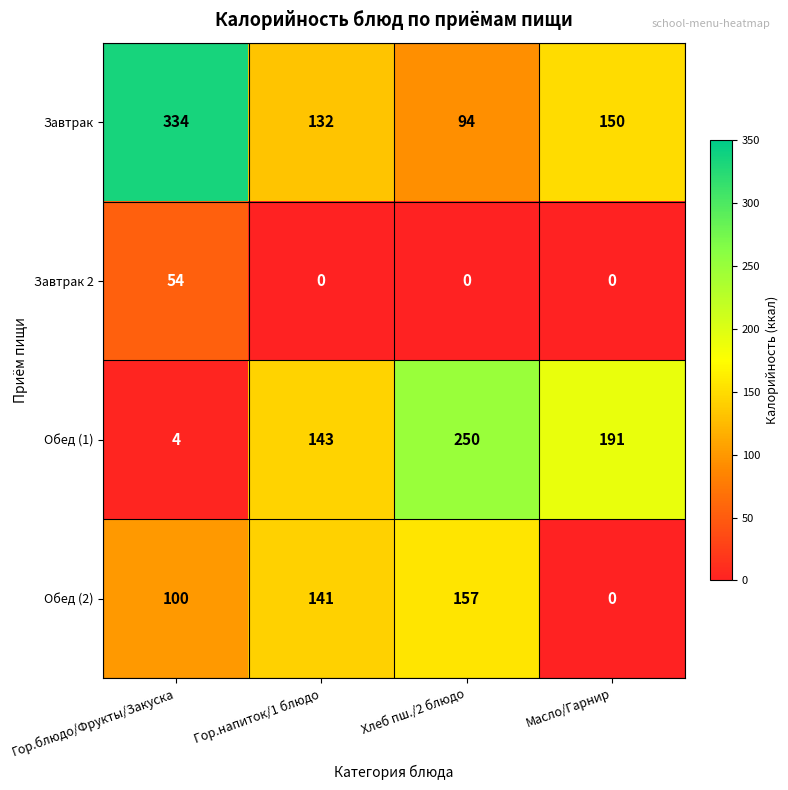

List the series in order of their peak value, lowest first.

Завтрак 2, Обед (2), Обед (1), Завтрак